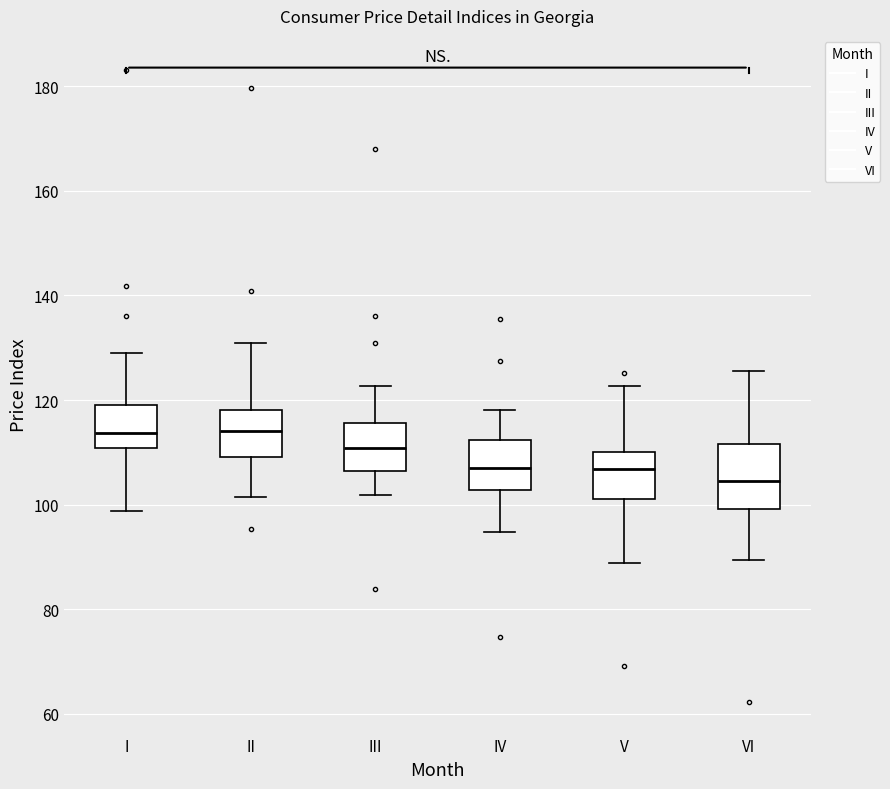

Which box is the tallest, from its lower edge to its upper edge?

VI